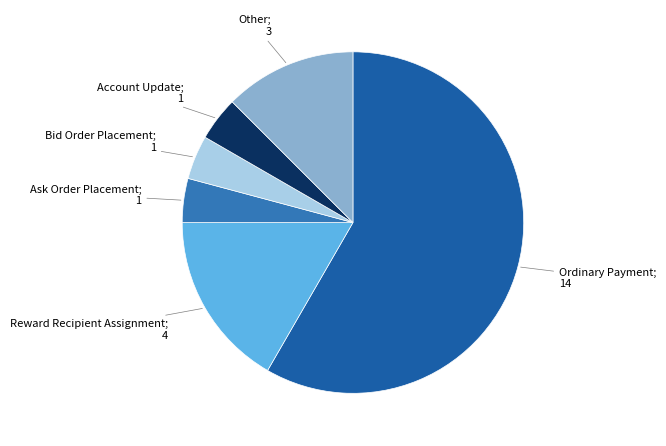

Which category has the biggest portion of the pie?

Ordinary Payment